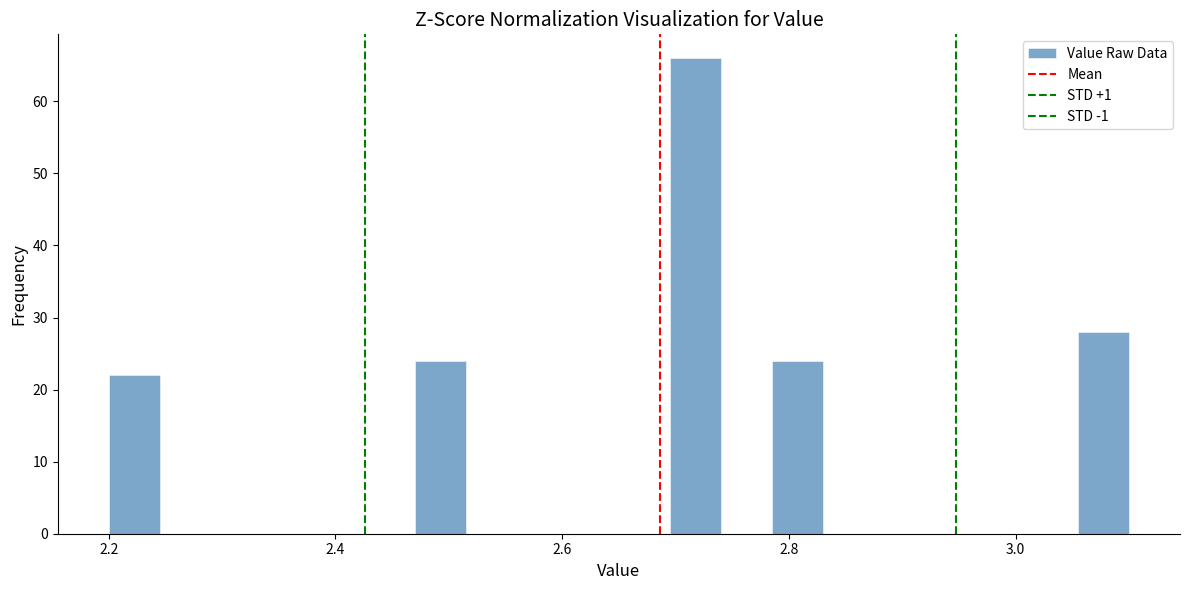

Around what value on the x-axis is the tallest bar? Give the approximate position of its centre, as read against the axis.

2.72